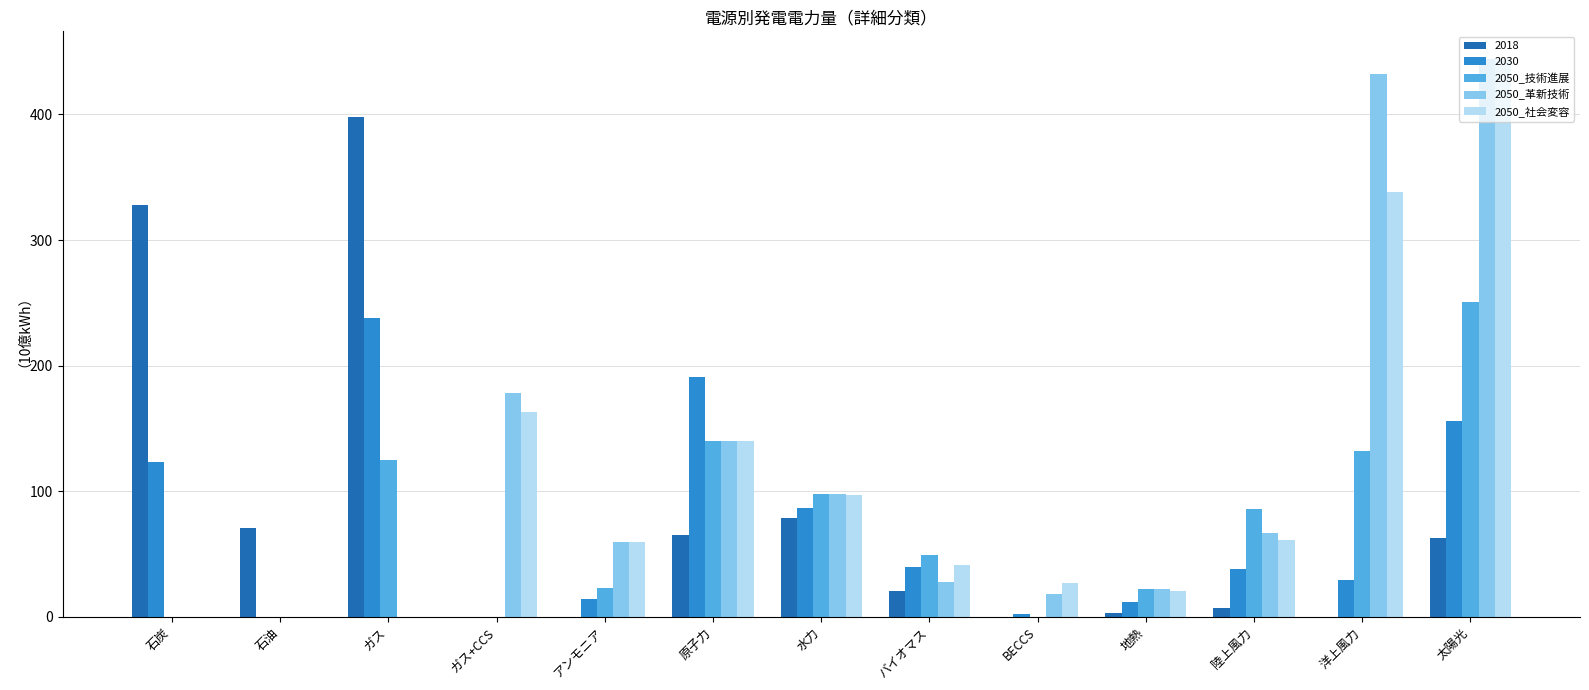

Which category has the highest value in the 2050_革新技術 series?

太陽光